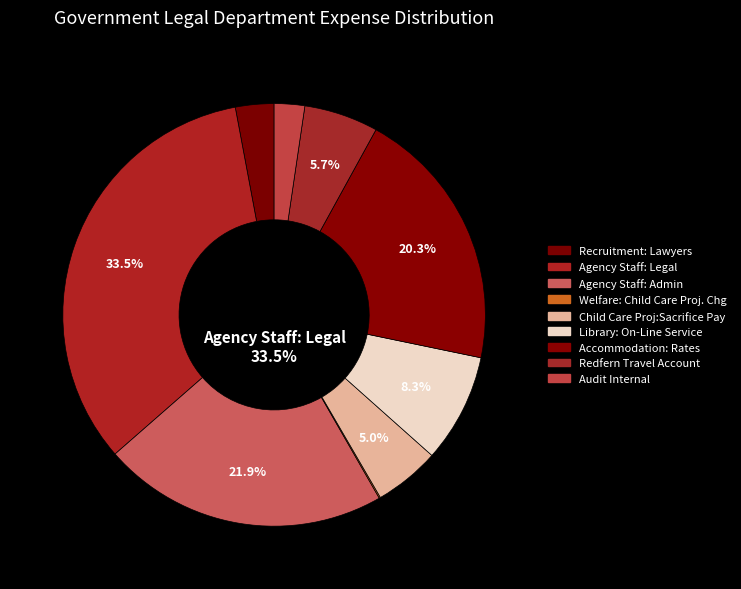

Approximately how many times larger is the value at Recruitment: Lawyers compared to Audit Internal?

1.3